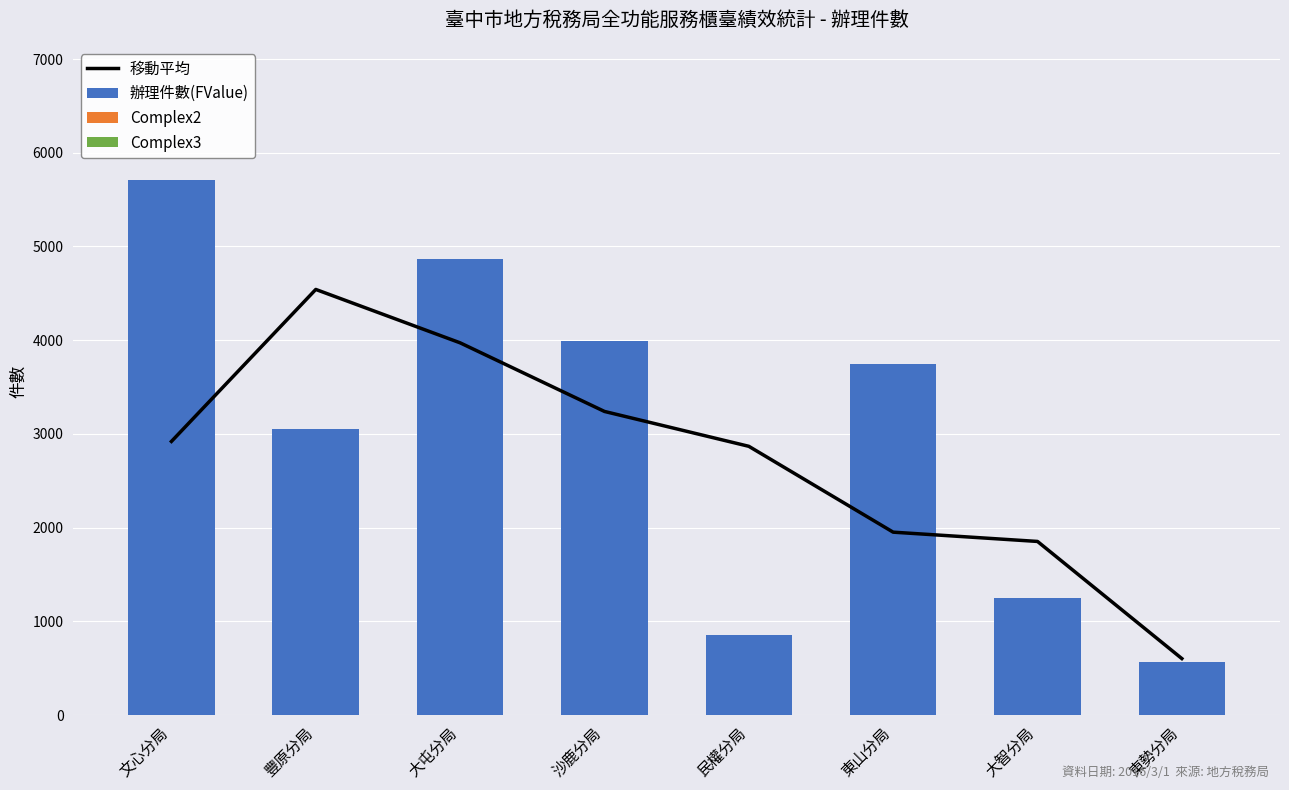

What position from the left is 大智分局?

7